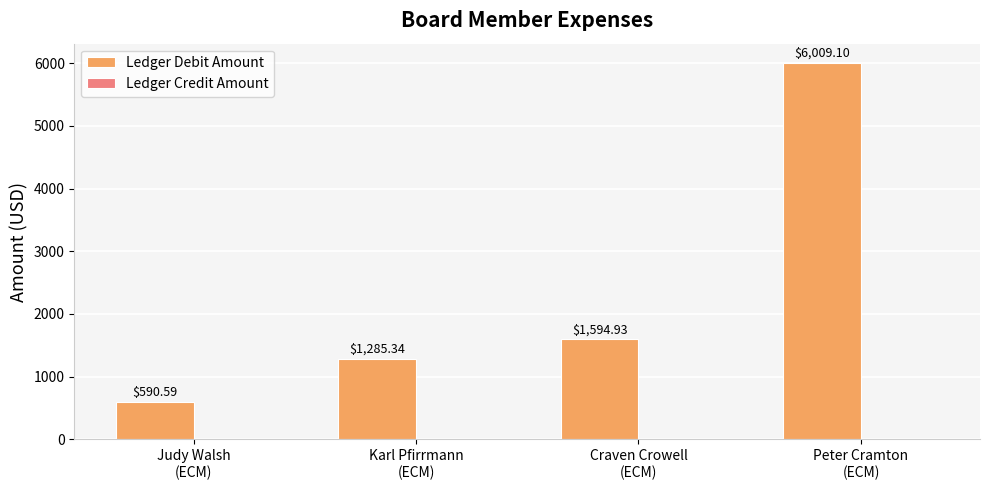

What is the sum of all values?

9480.0